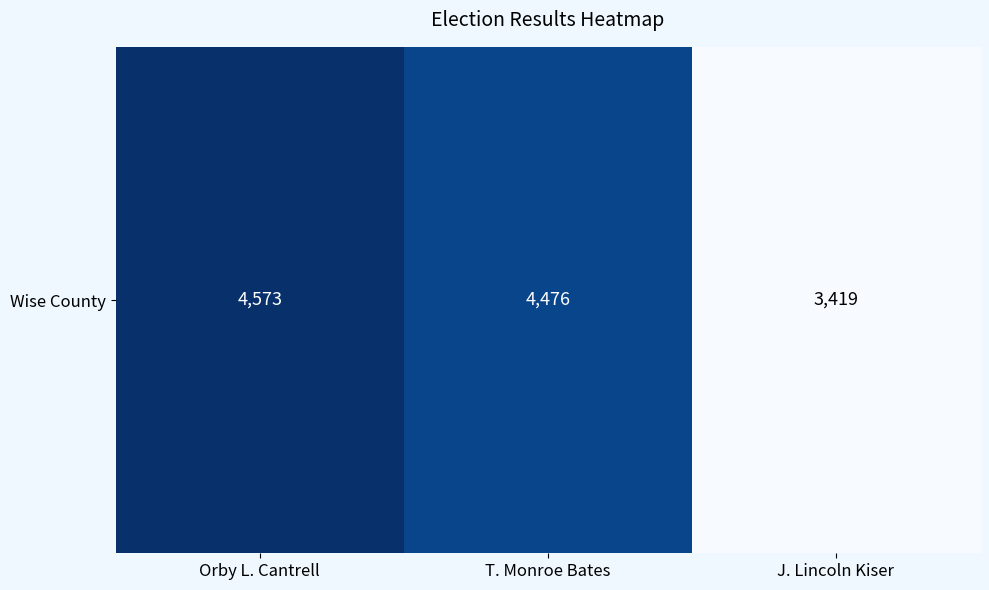

What is the greatest value displayed?

4573